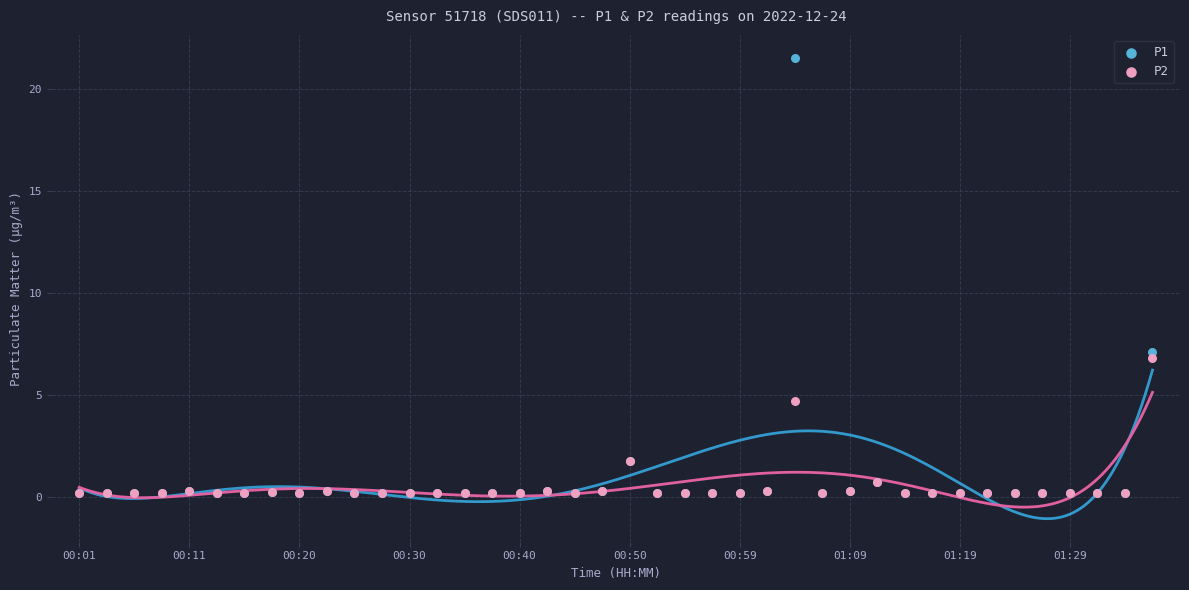

Which series has the widest spread of Y values?

P1